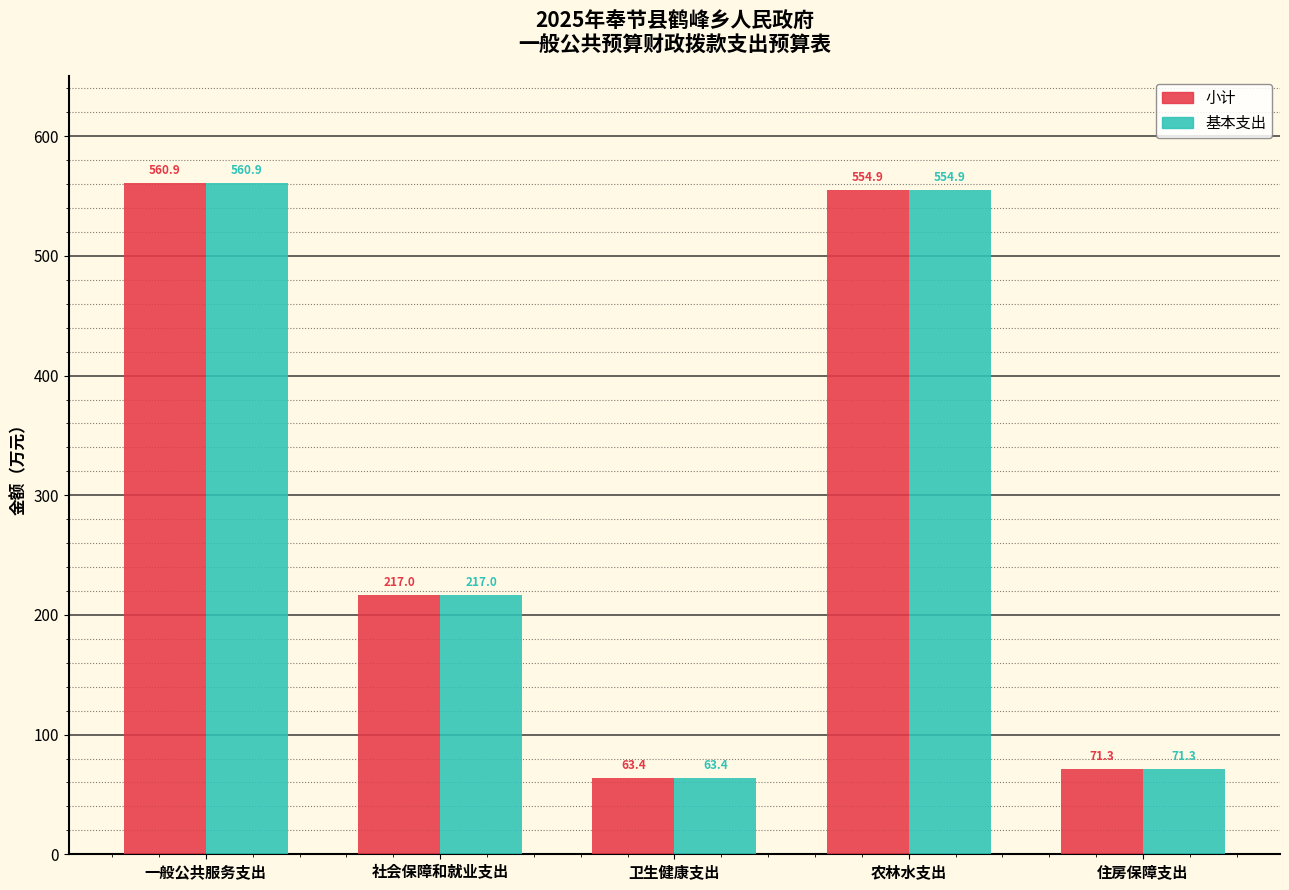

How many values in the 基本支出 series exceed 216?

3